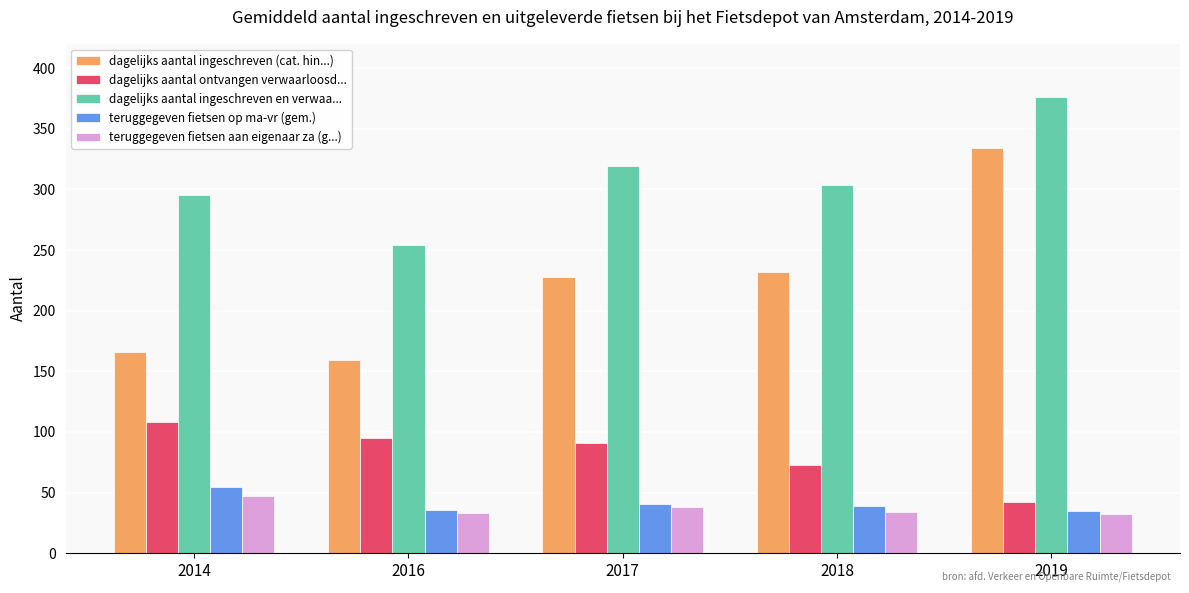

What are all the series names shown in the legend?

dagelijks aantal ingeschreven (cat. hin...), dagelijks aantal ontvangen verwaarloosd..., dagelijks aantal ingeschreven en verwaa..., teruggegeven fietsen op ma-vr (gem.), teruggegeven fietsen aan eigenaar za (g...)